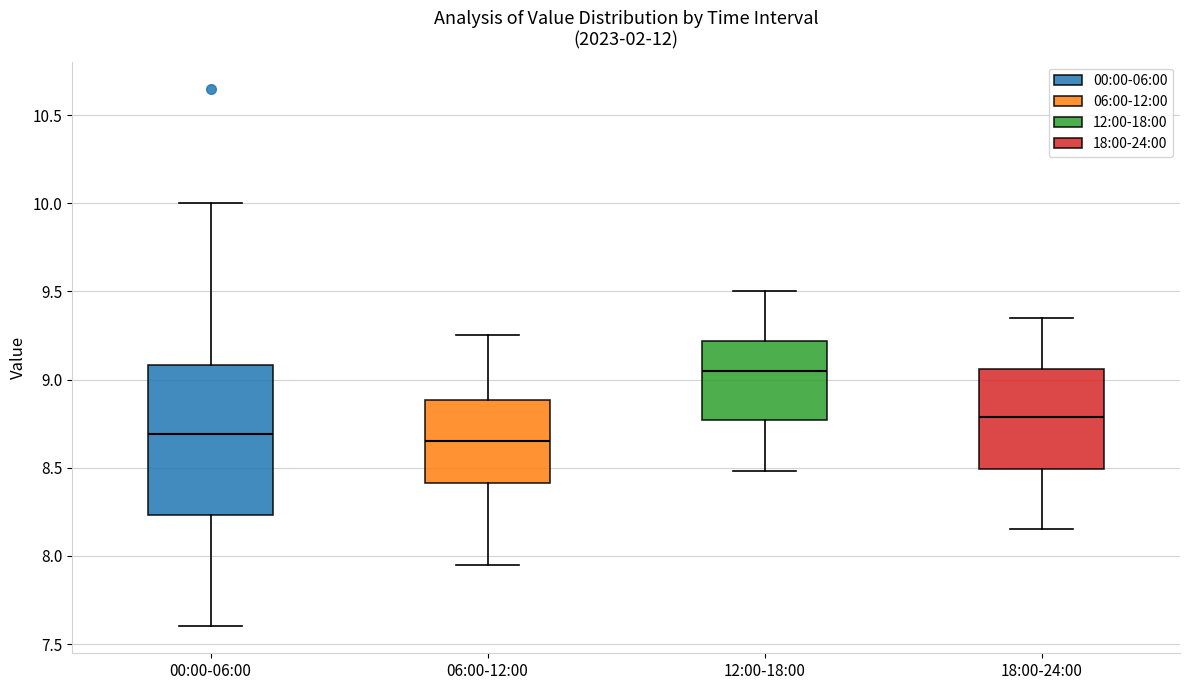

Reading left to right, read every box against the y-axis: the position of its median line, the range the box covers, and the ends of its whiskers. The values are not printed on the chart, so give them approximately, as read against the axis.

00:00-06:00: median 8.70, box 8.25 to 9.10, whiskers 7.60 to 10.00
06:00-12:00: median 8.65, box 8.40 to 8.90, whiskers 7.95 to 9.25
12:00-18:00: median 9.05, box 8.75 to 9.20, whiskers 8.50 to 9.50
18:00-24:00: median 8.80, box 8.50 to 9.05, whiskers 8.15 to 9.35